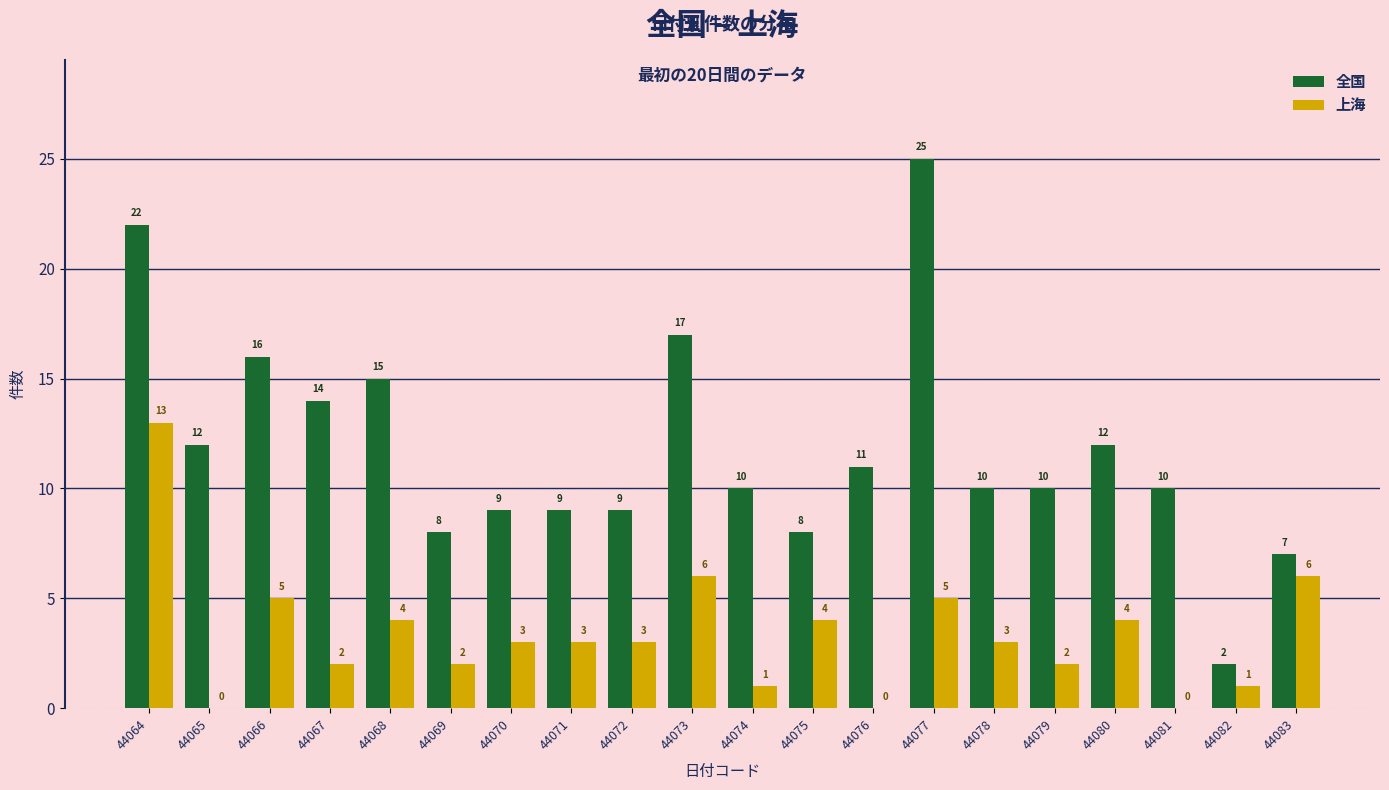

The 上海 series shows 7 at 44075. True or false?

False